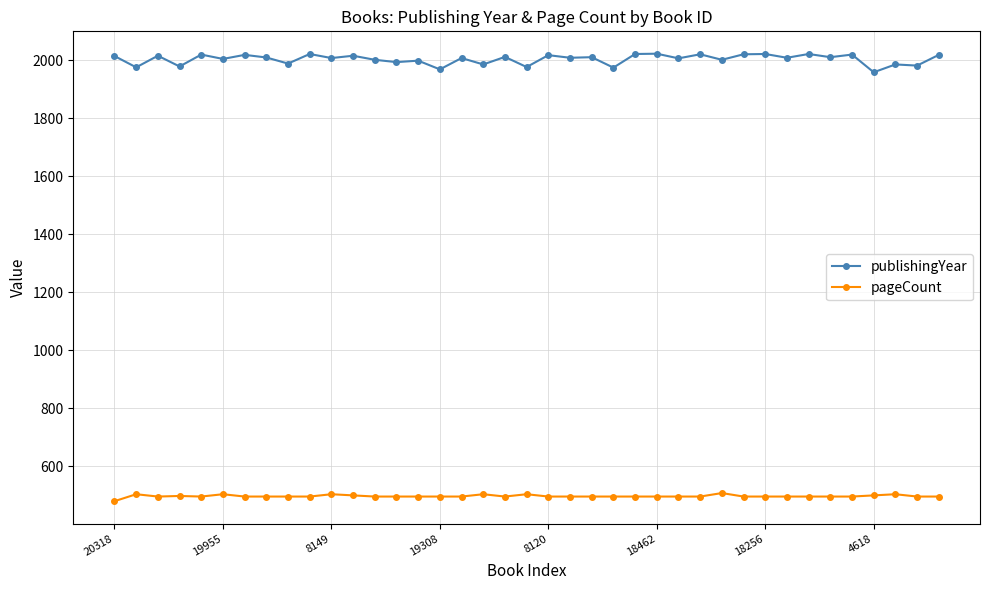

What is the difference between the maximum and second lowest values in the publishingYear series?

54